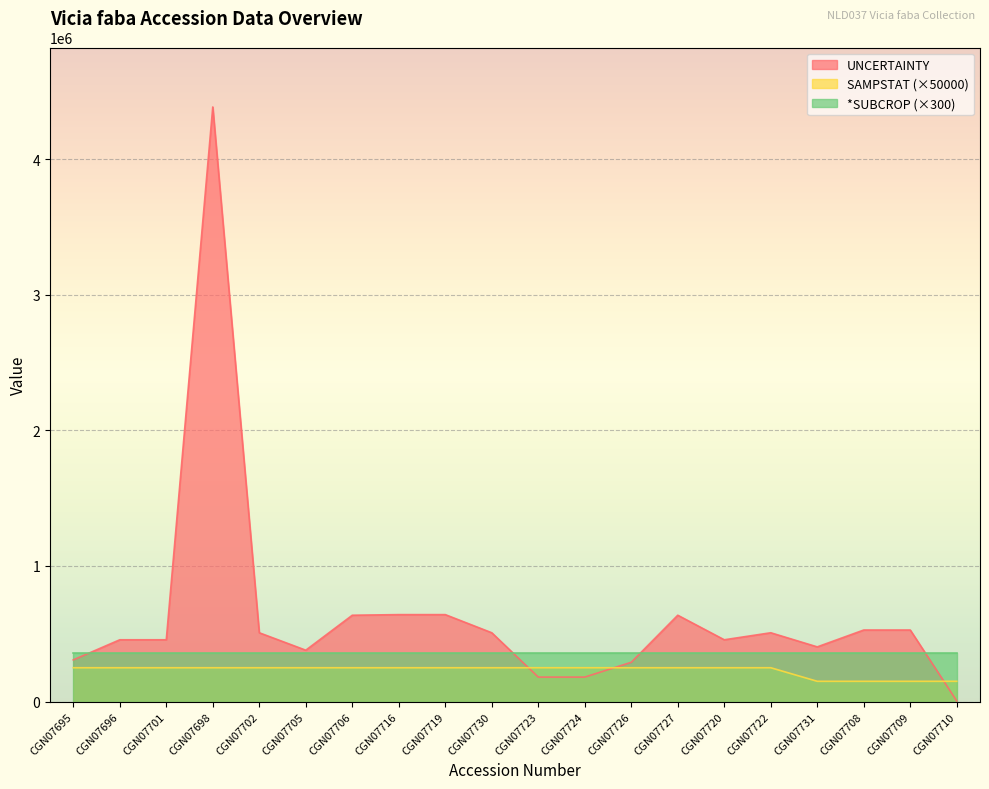

Which series has the largest range (max minus min)?

UNCERTAINTY